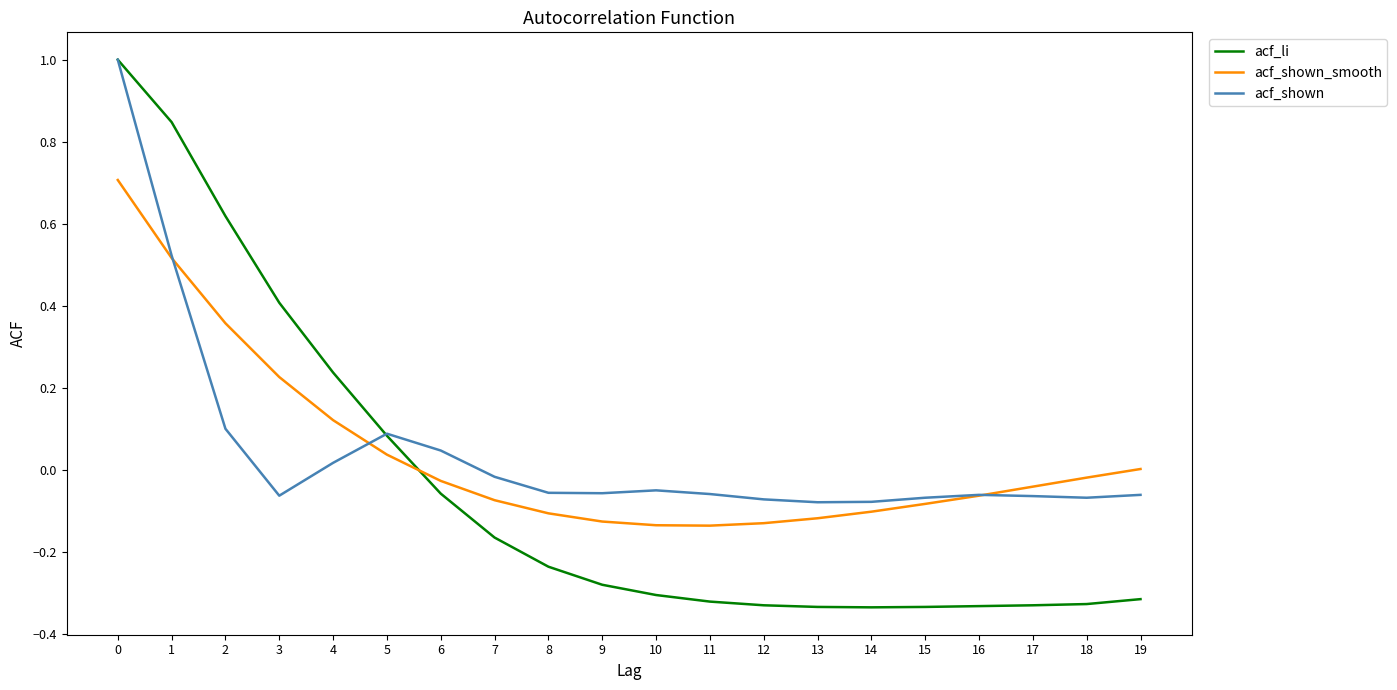

What is the total value across all series at 11?

-0.5